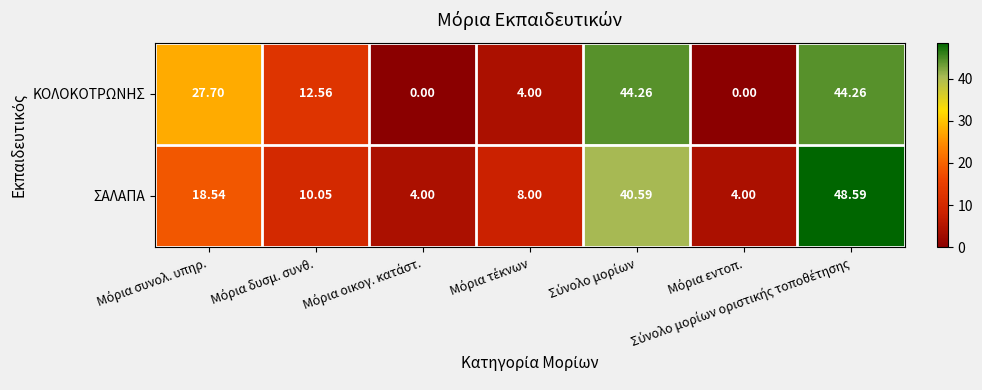

List the series in order of their overall mean, lowest first.

ΚΟΛΟΚΟΤΡΩΝΗΣ, ΣΑΛΑΠΑ